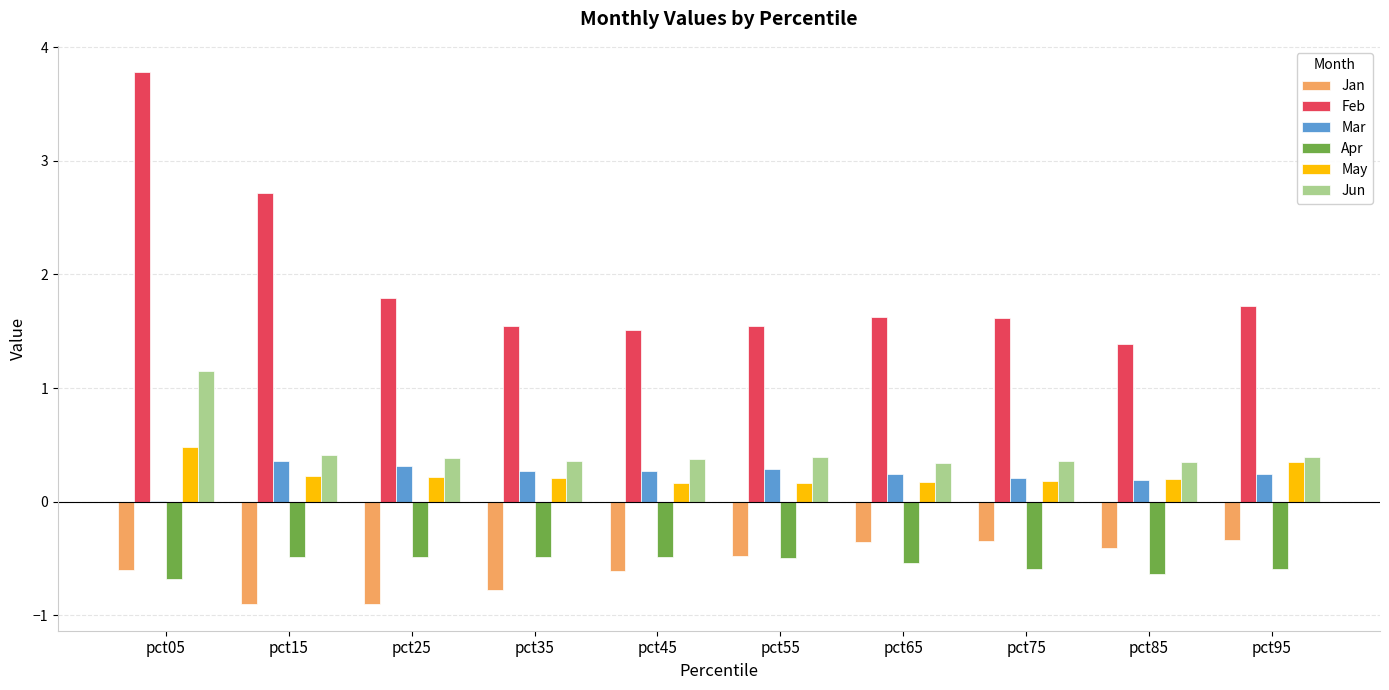

What is the sum of the Apr values at pct75 and pct55?

-1.1